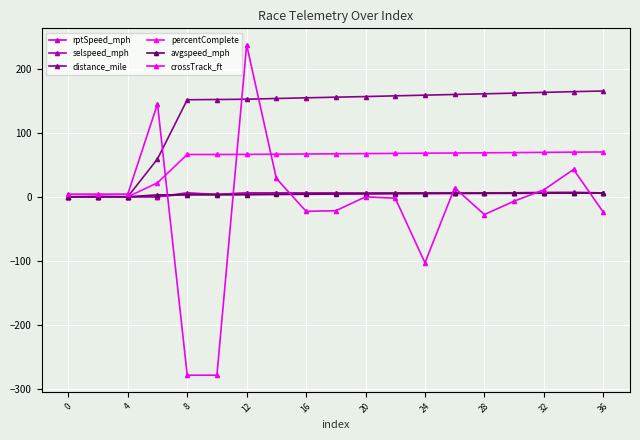

What is the difference between the second highest and minimum values in the crossTrack_ft series?

423.8